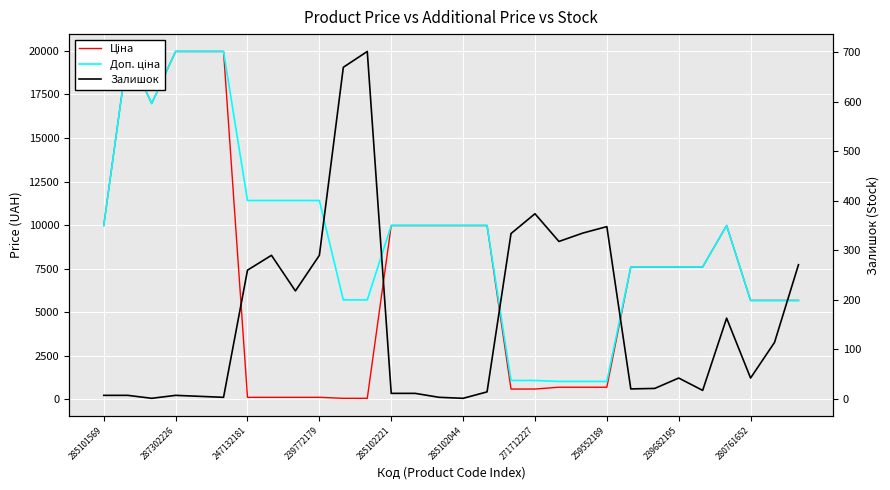

At which label does Ціна first exceed 7596?

285101569